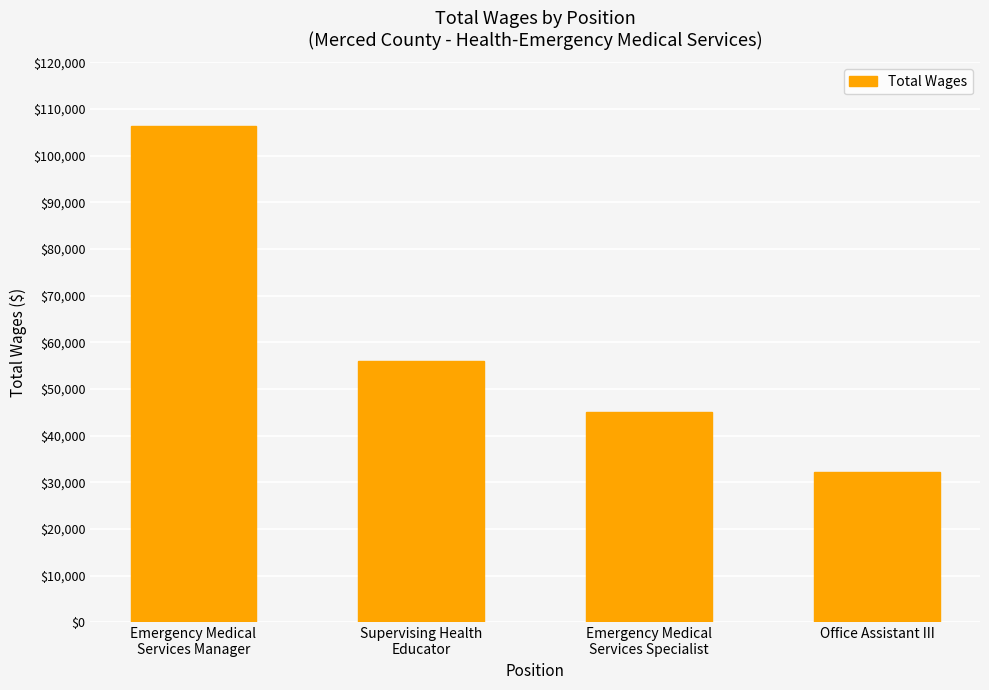

Does the chart contain any negative values?

No